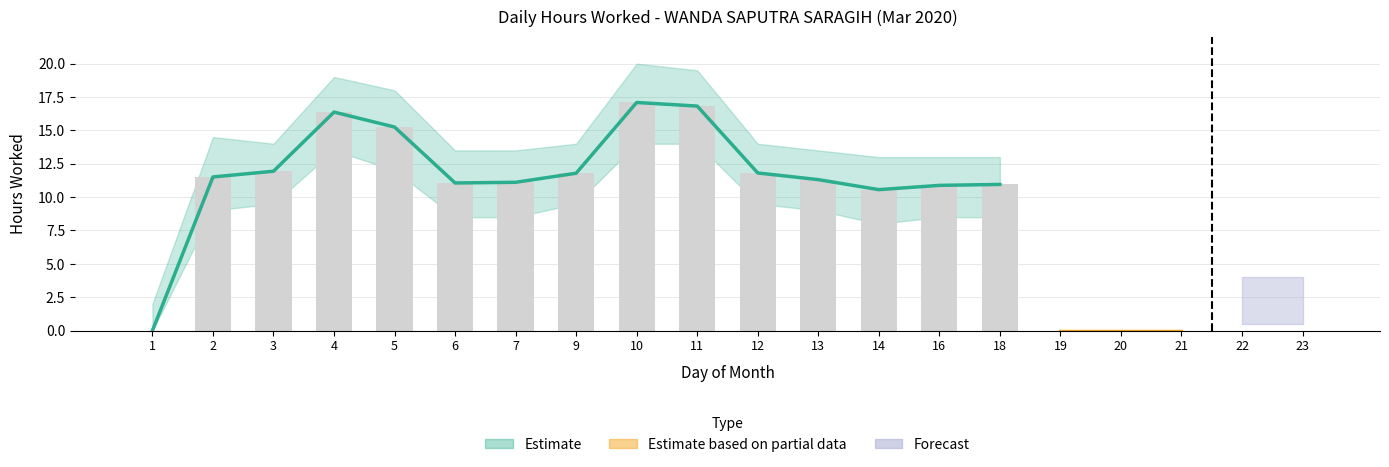

What is the average value of the Lower Bound series?

7.1